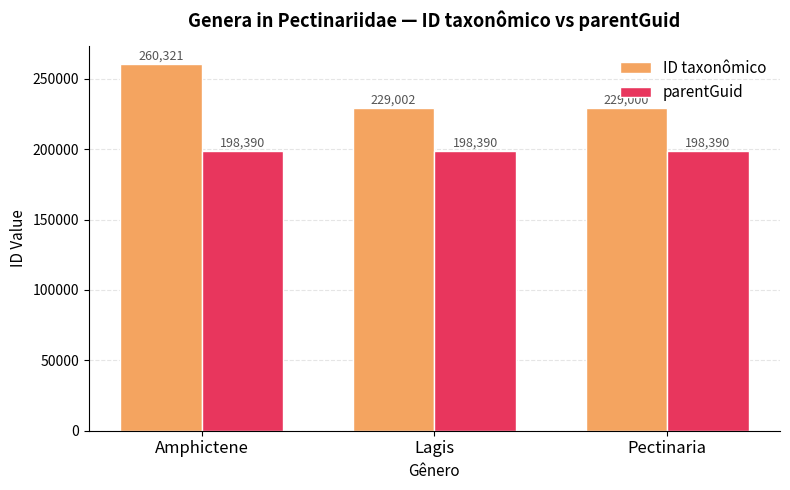

What is the label of the 1st bar from the left?

Amphictene